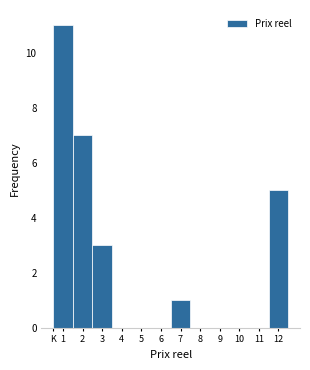

Reading left to right, what are all the values shown in this chart?

1=11	2=7	3=3	4=0	5=0	6=0	7=1	8=0	9=0	10=0	11=0	12=5